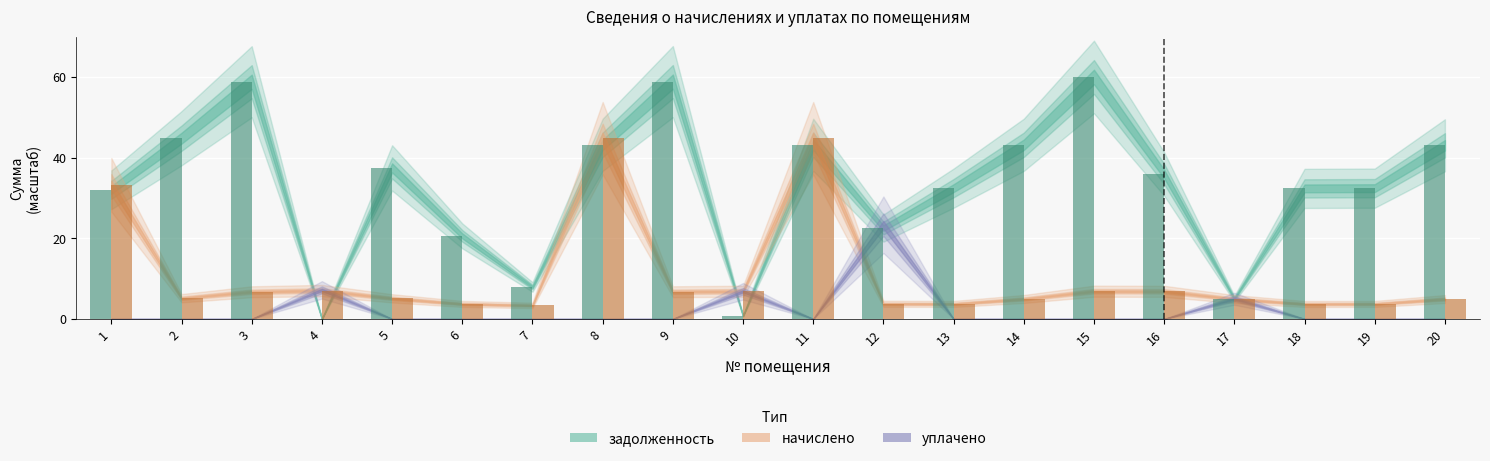

Are the bars grouped side by side (vs. stacked)?

Yes